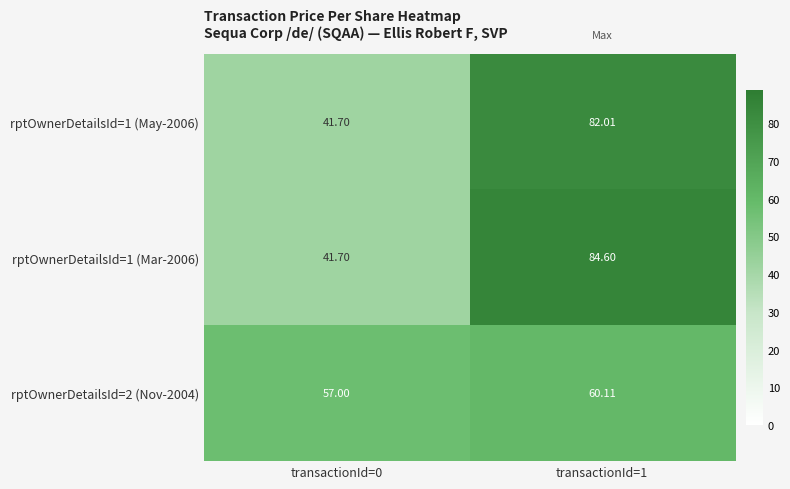

Is the value of rptOwnerDetailsId=1 (May-2006) at transactionId=1 greater than the value of rptOwnerDetailsId=1 (Mar-2006) at transactionId=1?

No